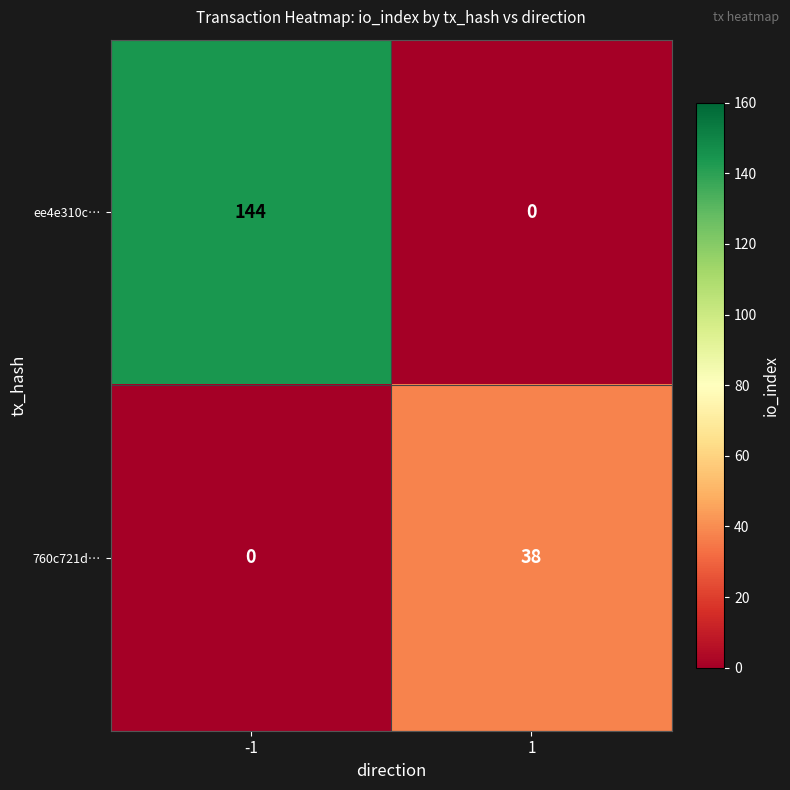

Reading left to right, transcribe all the data shown in this chart.

ee4e310c…: -1=144	1=0
760c721d…: -1=0	1=38